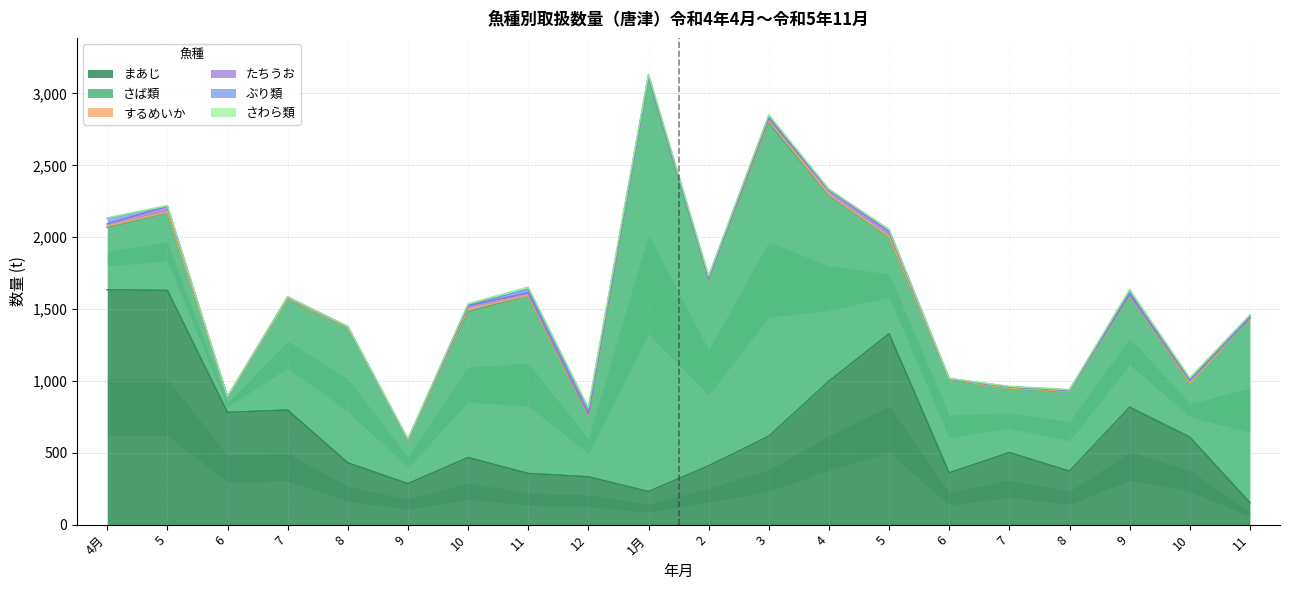

What is the total value across all series at 8?

1379.0